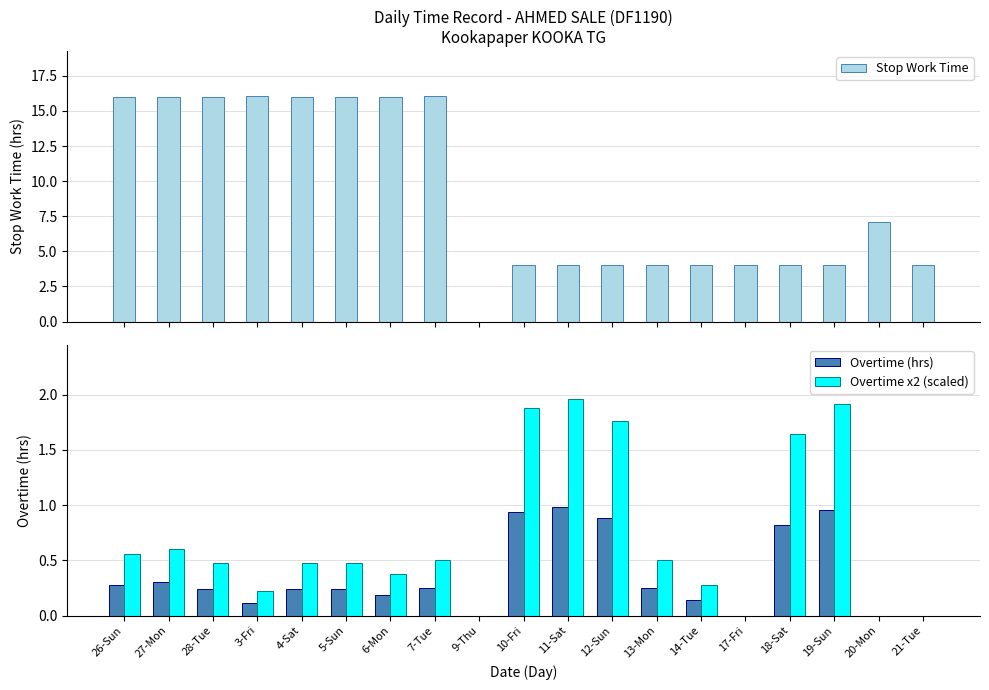

Which series has the largest range (max minus min)?

Stop Work Time